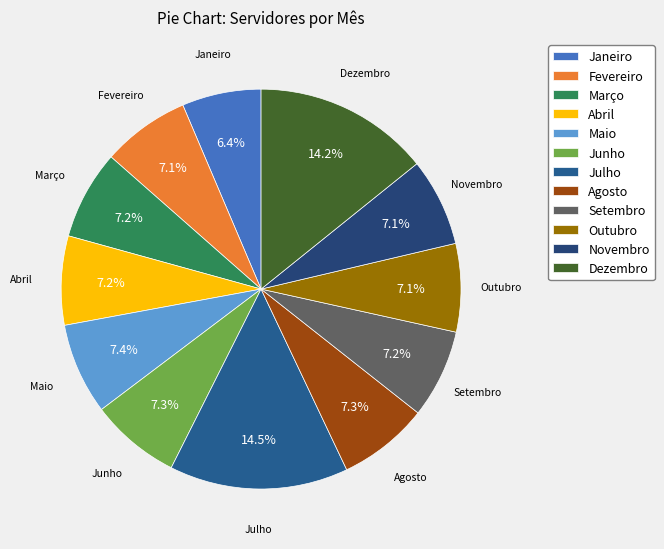

True or false: Setembro accounts for 20% of the total.

False